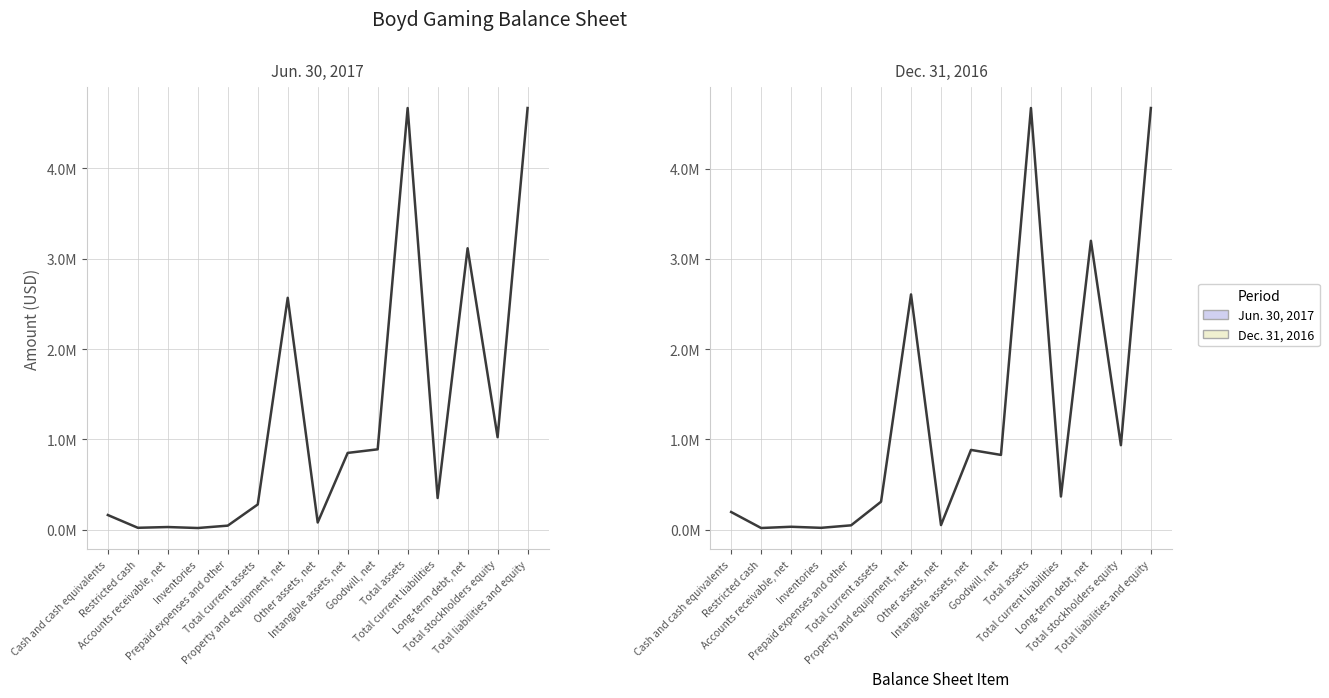

The Jun. 30, 2017 series shows 80400 at Other assets, net. True or false?

True